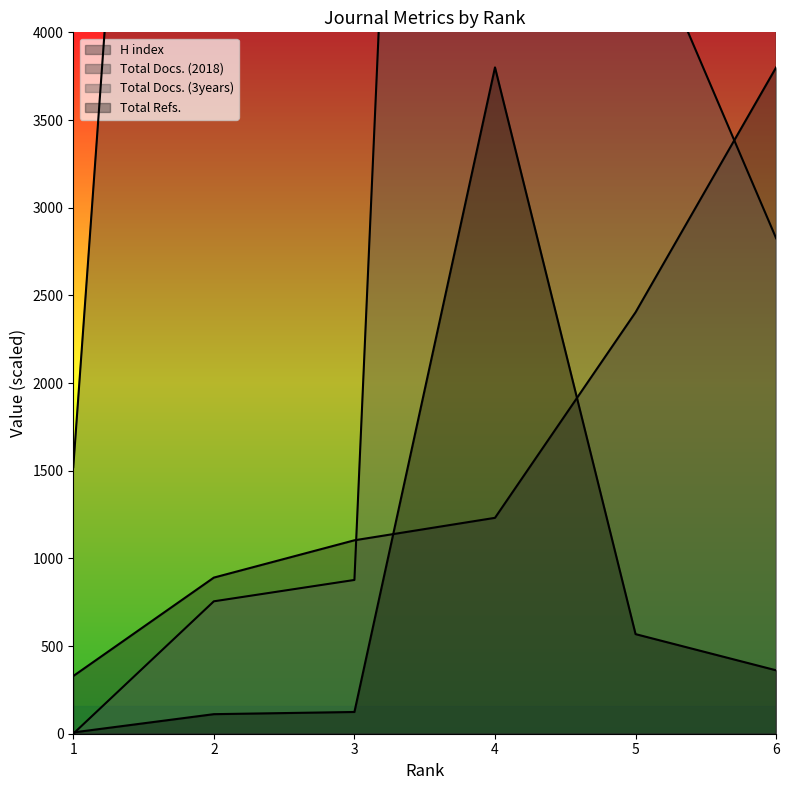

Is it true that Total Refs. equals 50.9 at 3?

False